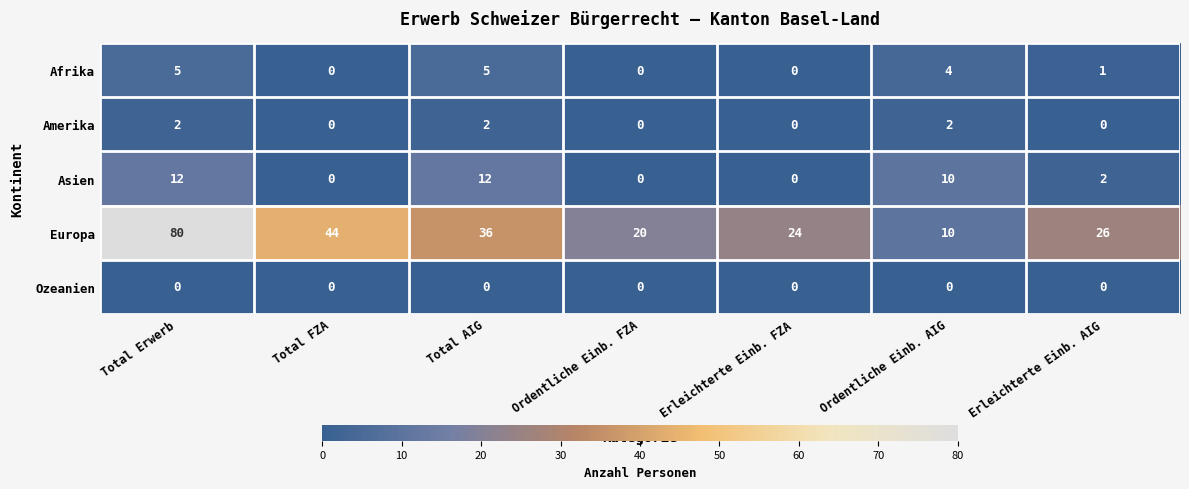

How many distinct data groups are displayed?

5